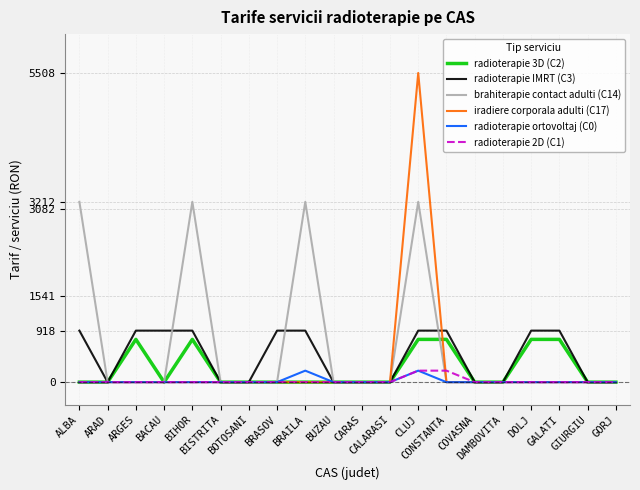

How many values in the radioterapie IMRT (C3) series are below 918?

10